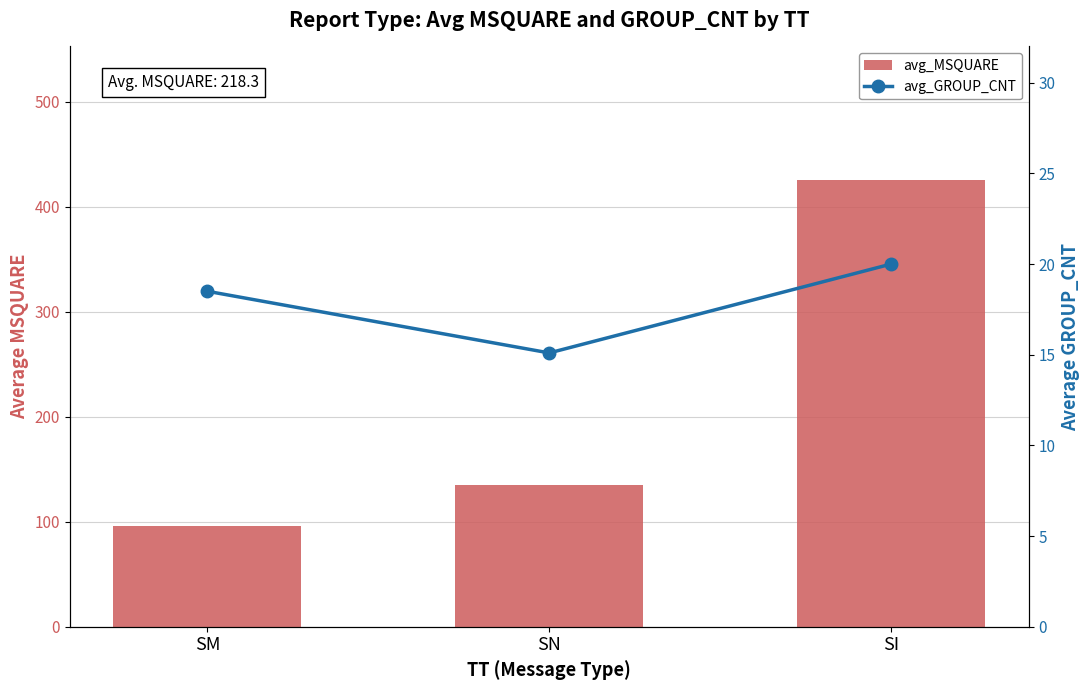

Are the bars grouped side by side (vs. stacked)?

Yes